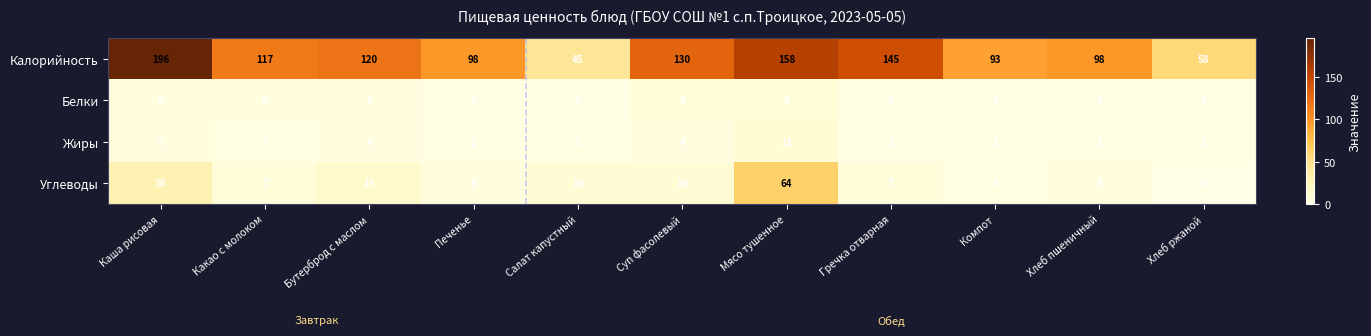

Which category has the highest value across all series?

Каша рисовая